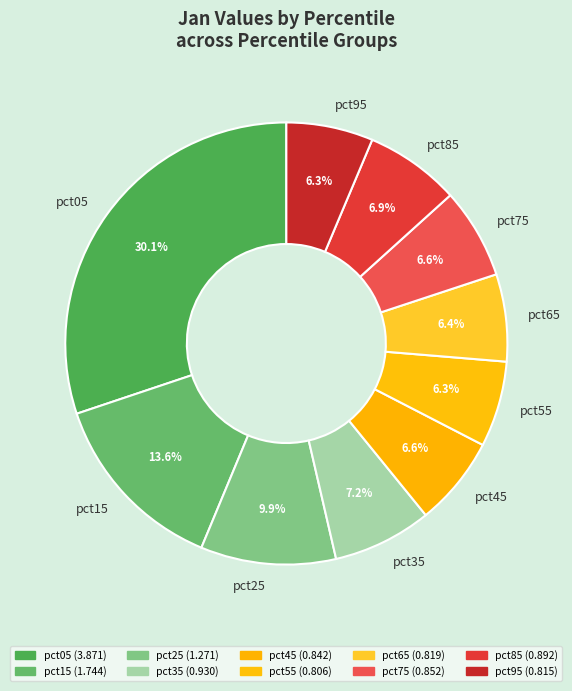

How many slices are in this pie chart?

10